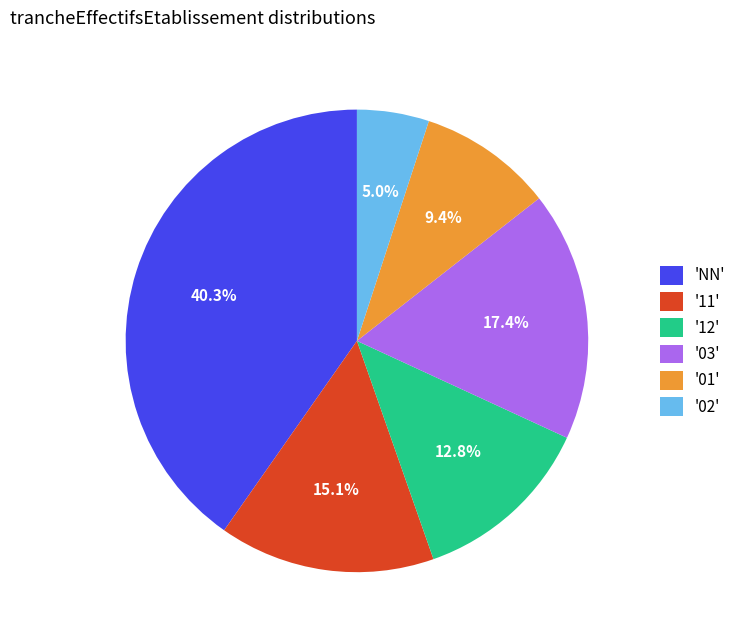

Which slice is the smallest?

'02'